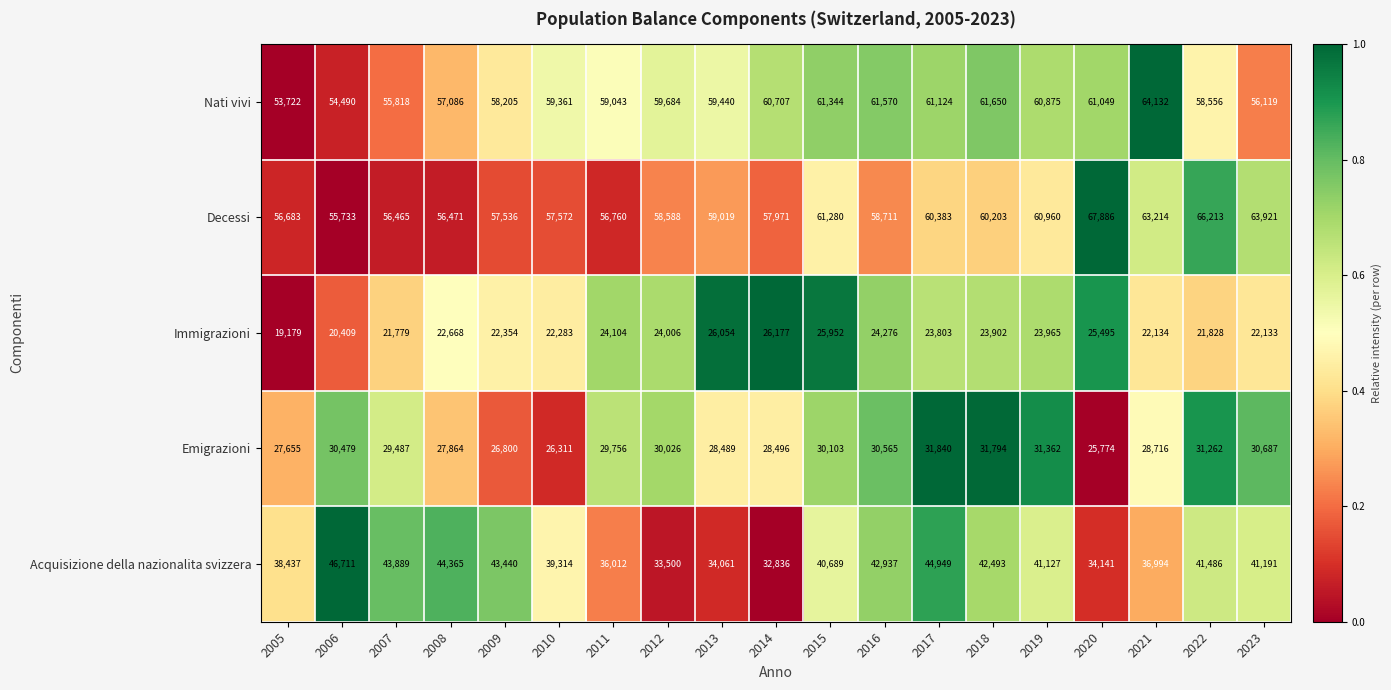

What is the total value across all series at 2009?

208335